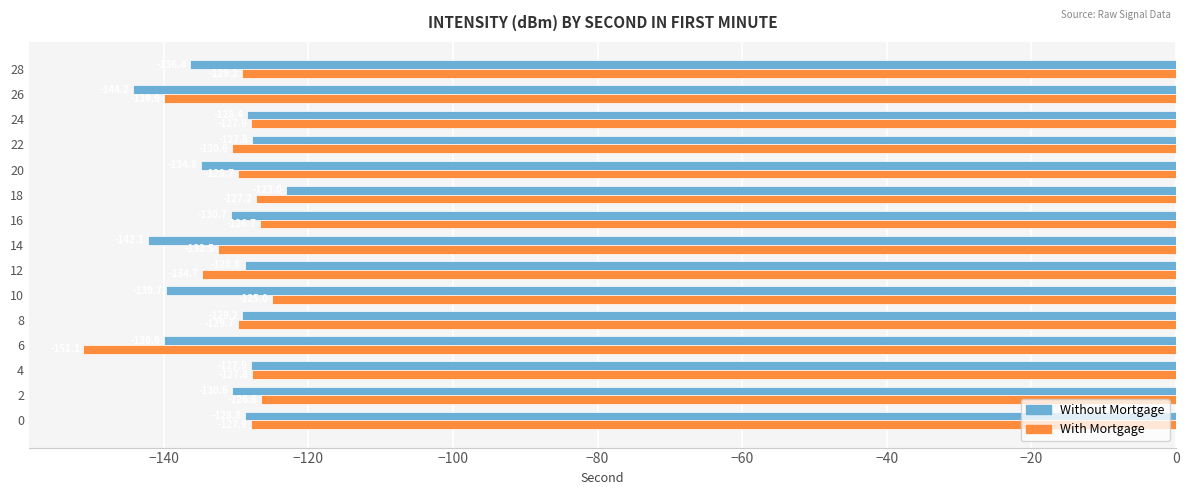

Read the With Mortgage value at 10.

-125.0